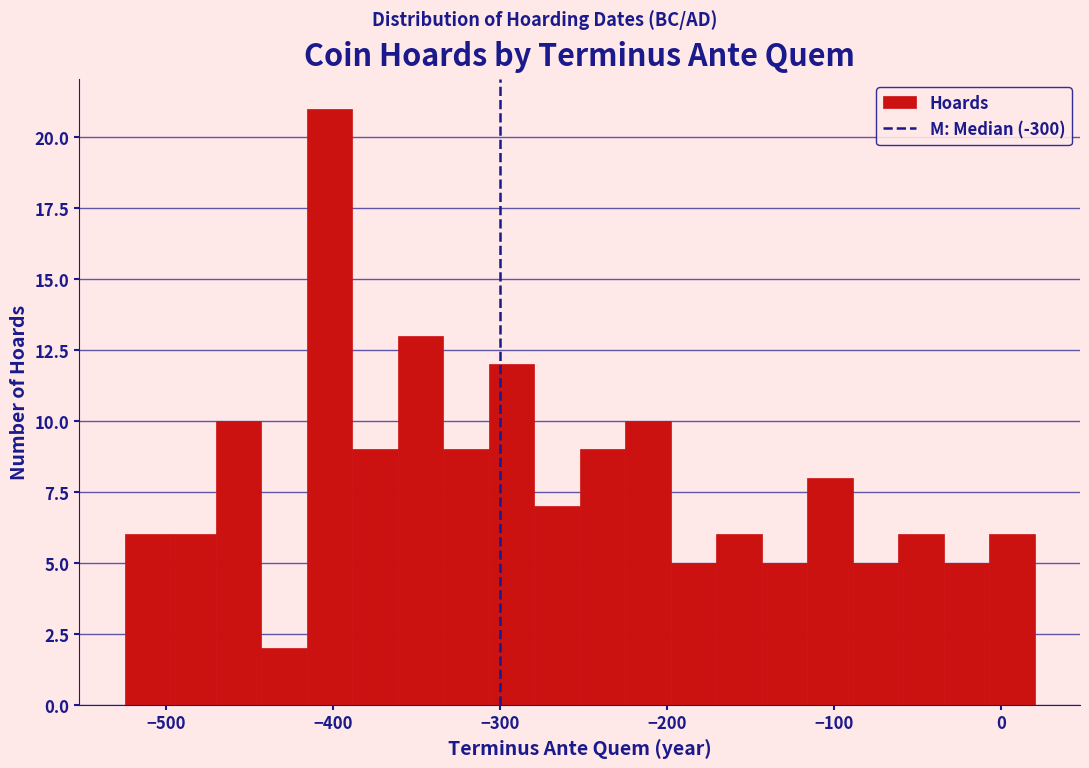

Around what value on the x-axis is the tallest bar? Give the approximate position of its centre, as read against the axis.

-400